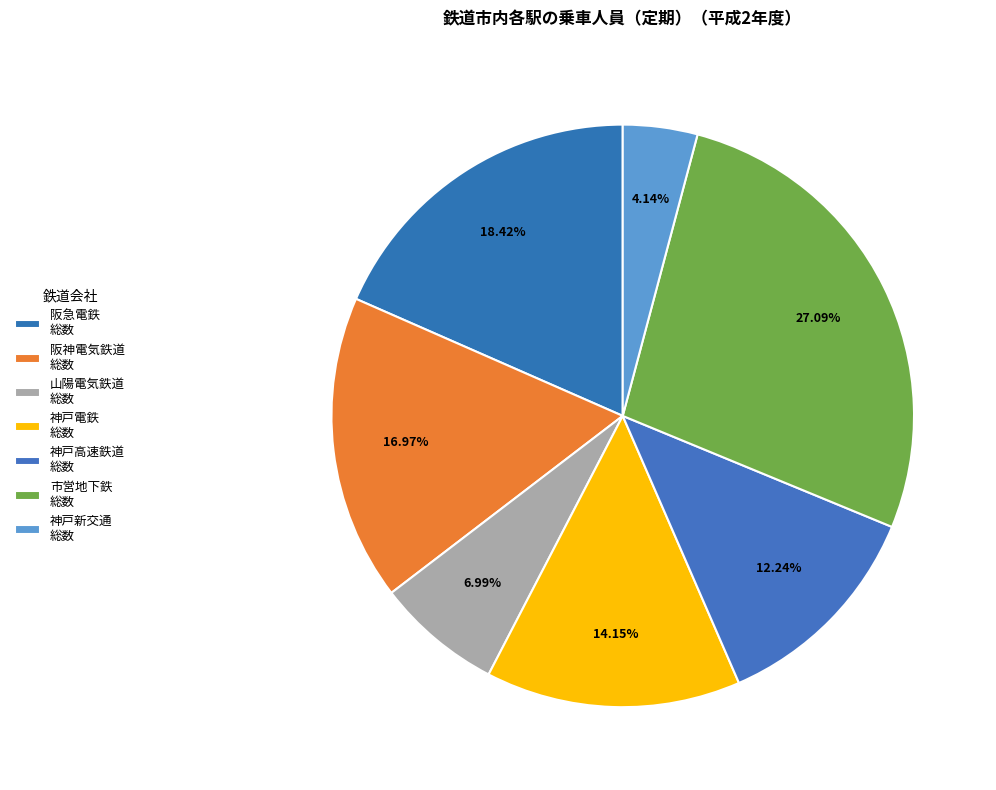

Count the number of slices in the pie.

7